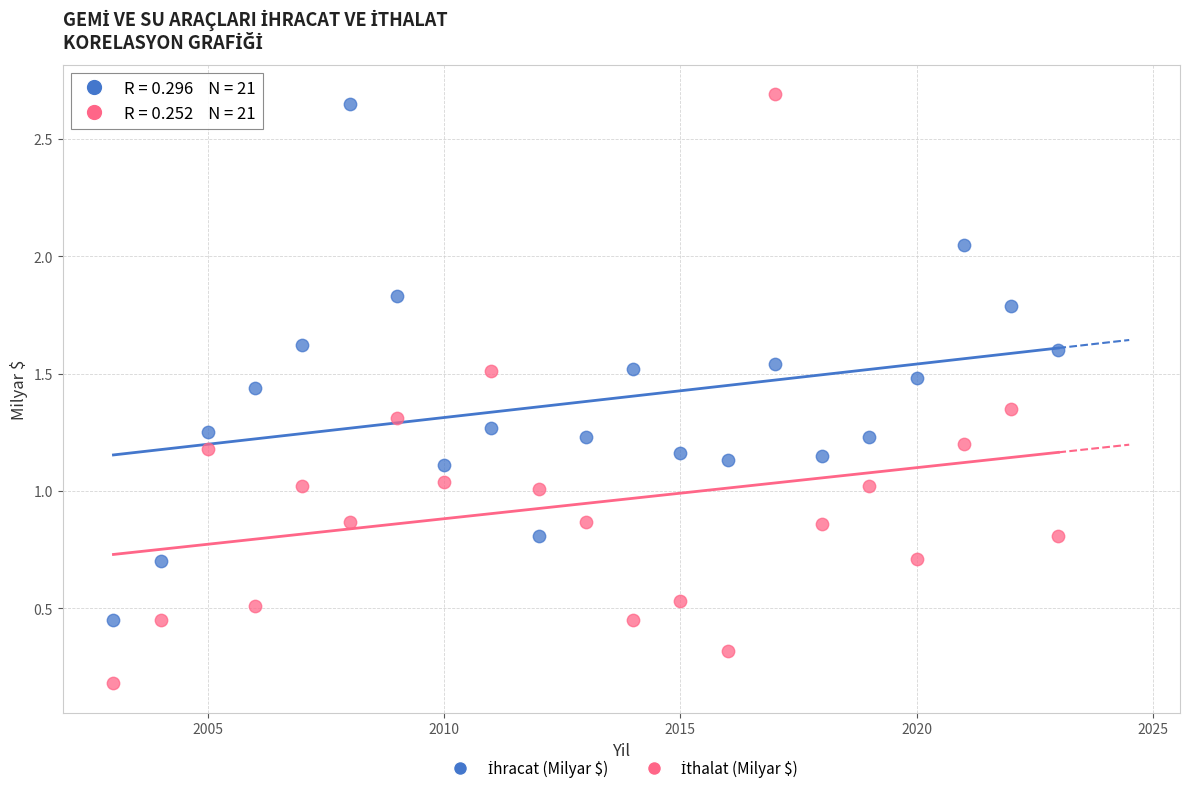

Across all data points, what is the range of X values (max minus min)?

20.0